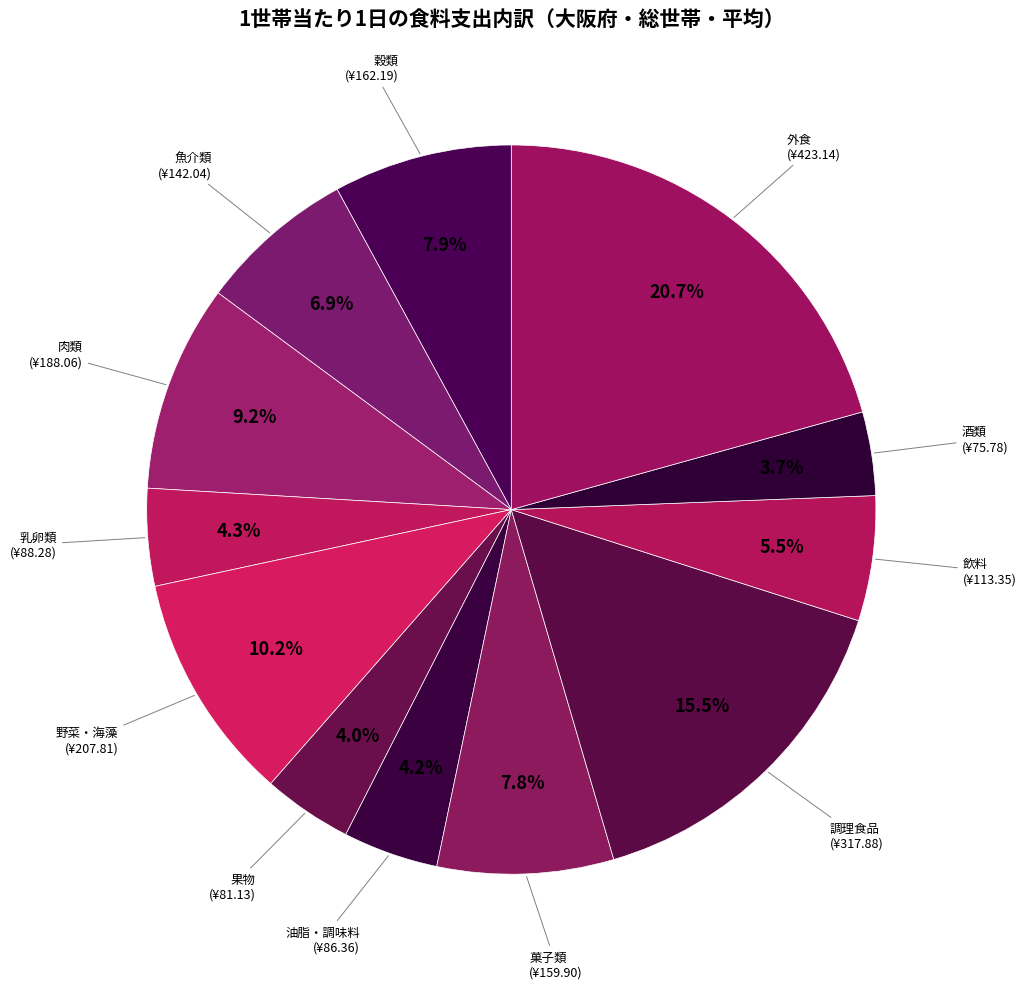

Does 肉類 represent more than half of the total?

No